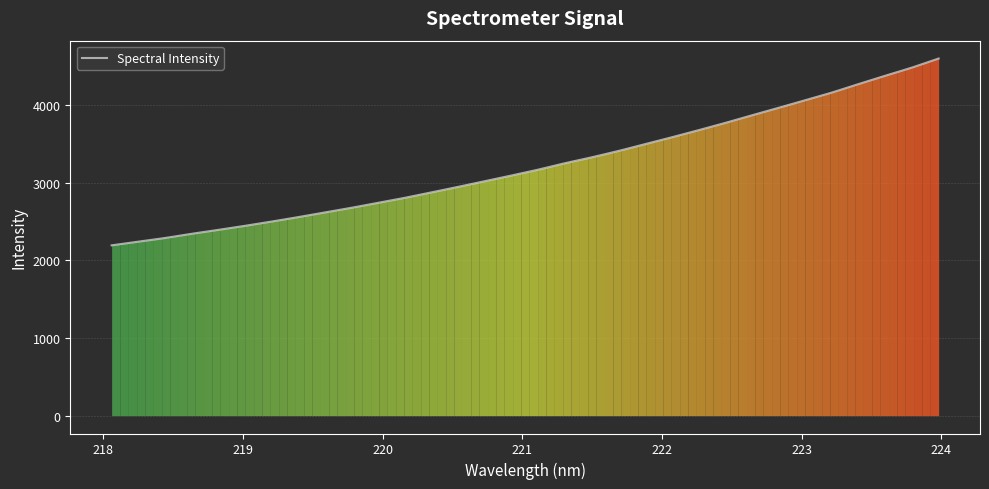

What is the difference between the maximum and minimum values?

2406.9